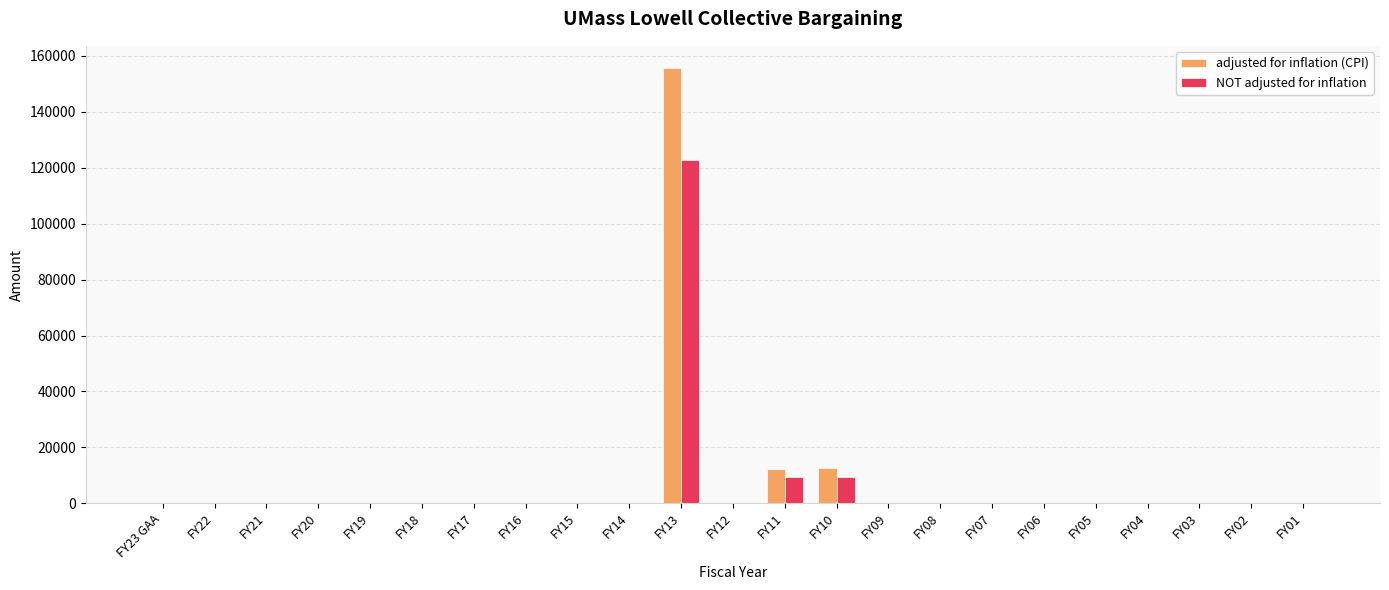

What is the maximum value shown in the chart?

155835